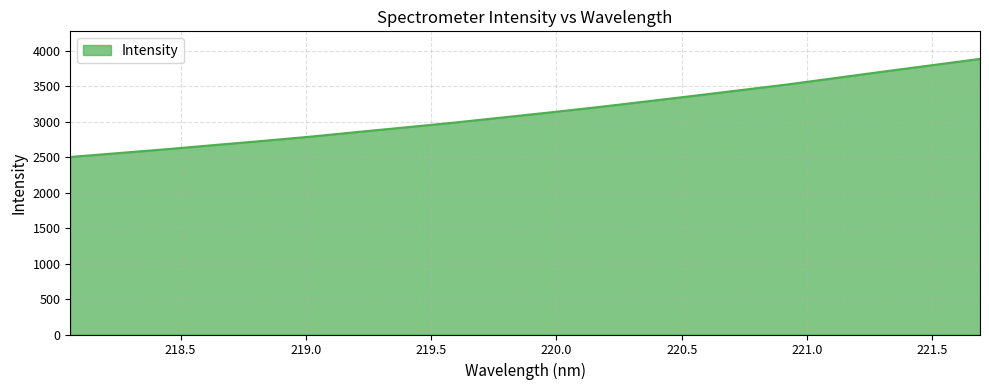

What is the smallest value displayed?

2501.6